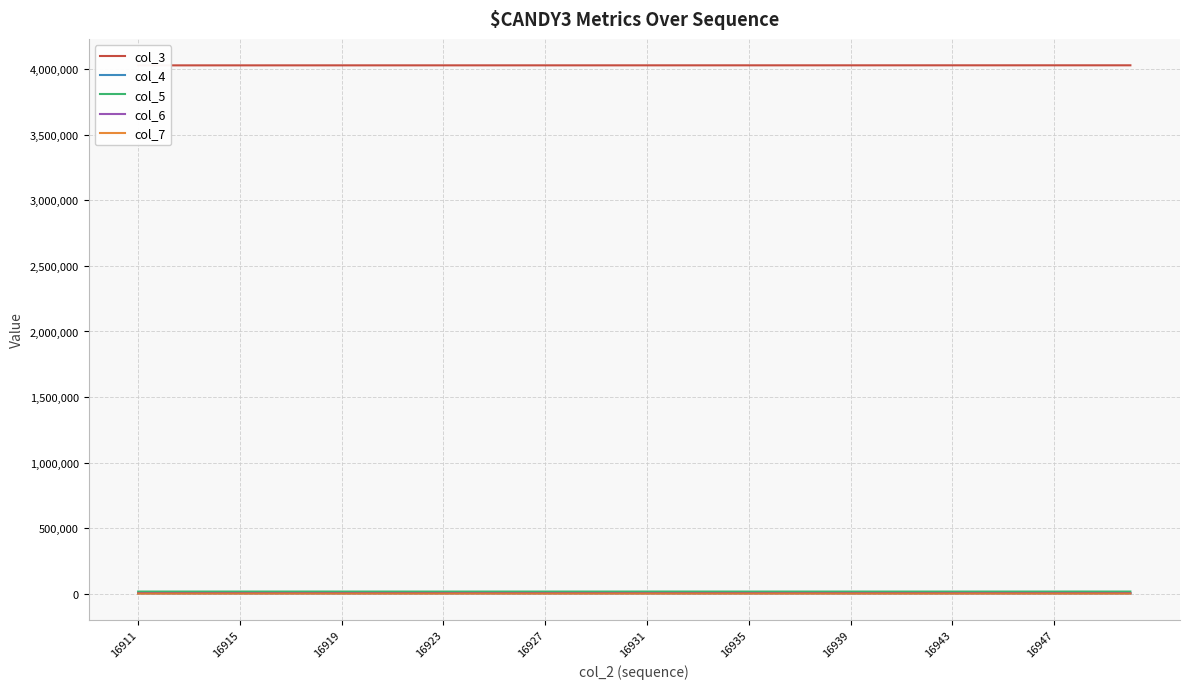

Which series has the widest spread of values?

col_3